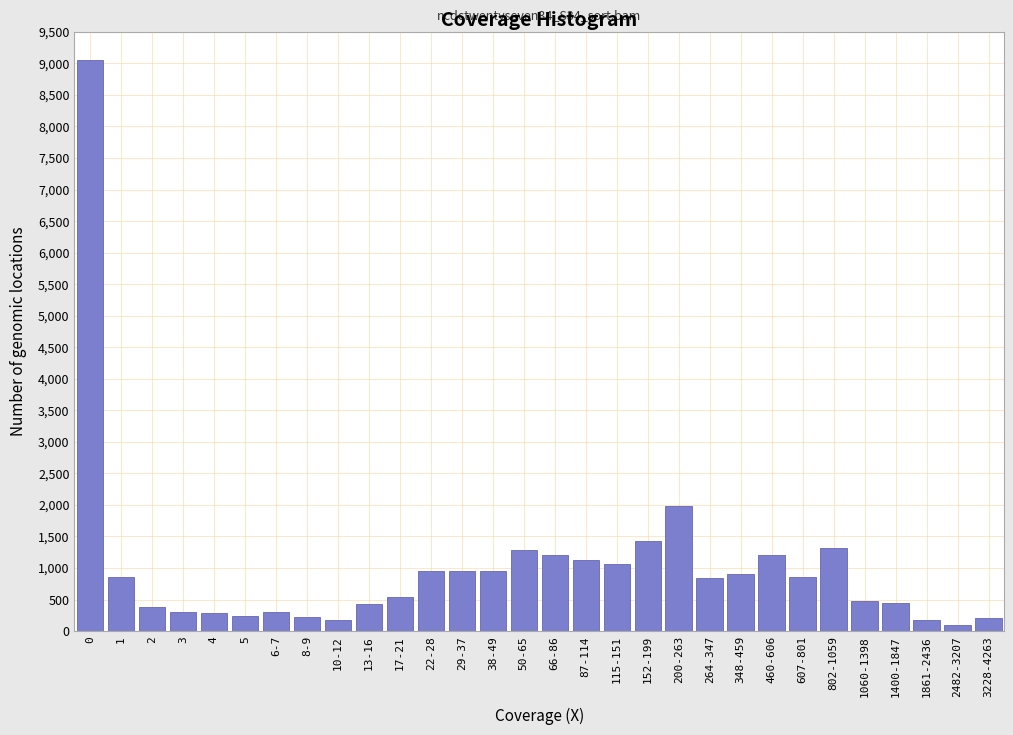

What is the greatest value displayed?

9050